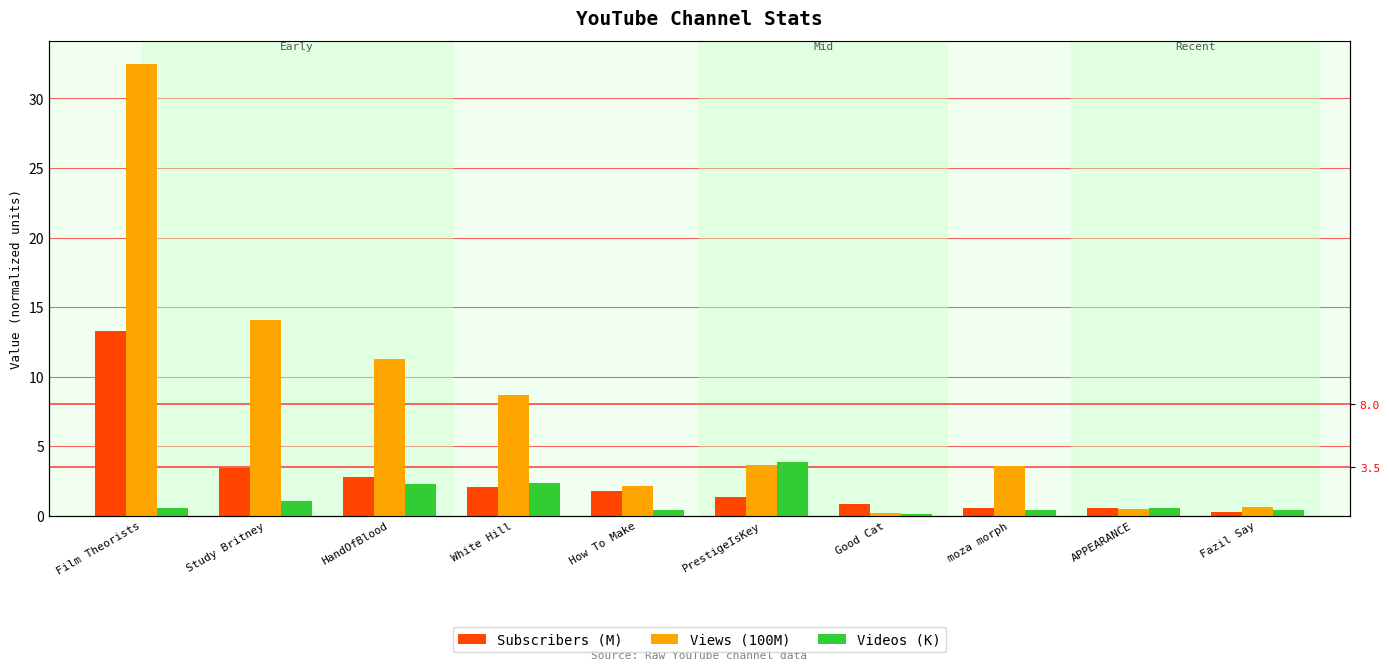

What is the difference between the Subscribers (M) values at PrestigeIsKey and HandOfBlood?

1.4